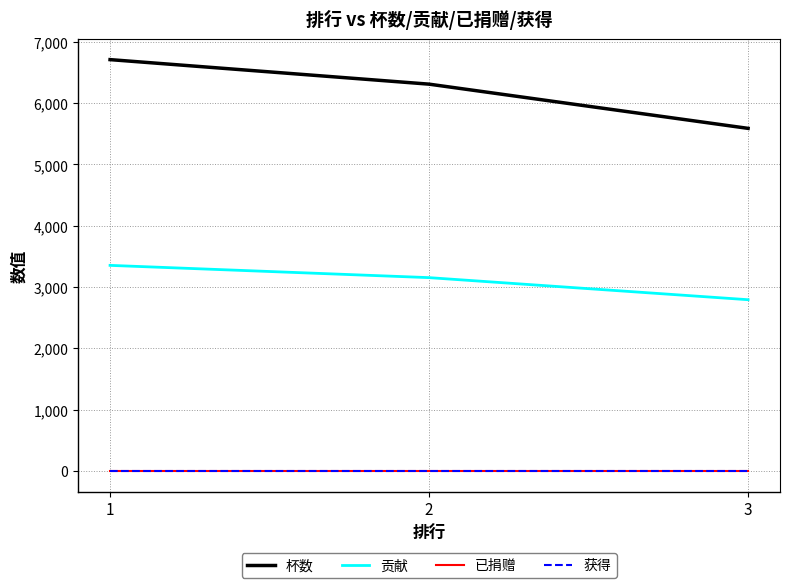

Does the chart display data point markers on the line(s)?

No